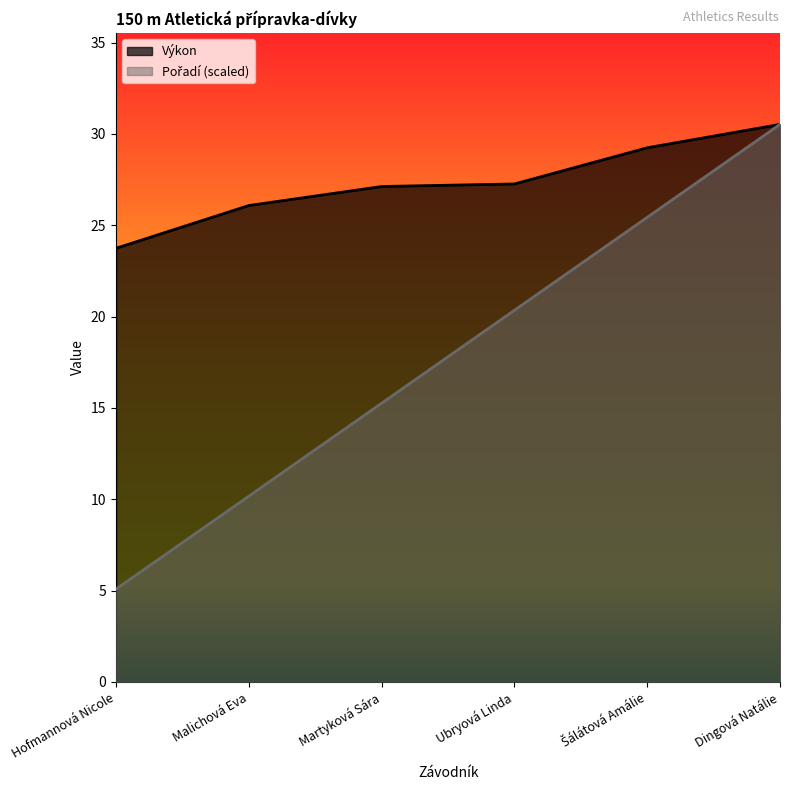

Rank the series at Hofmannová Nicole from highest to lowest value.

Výkon, Pořadí